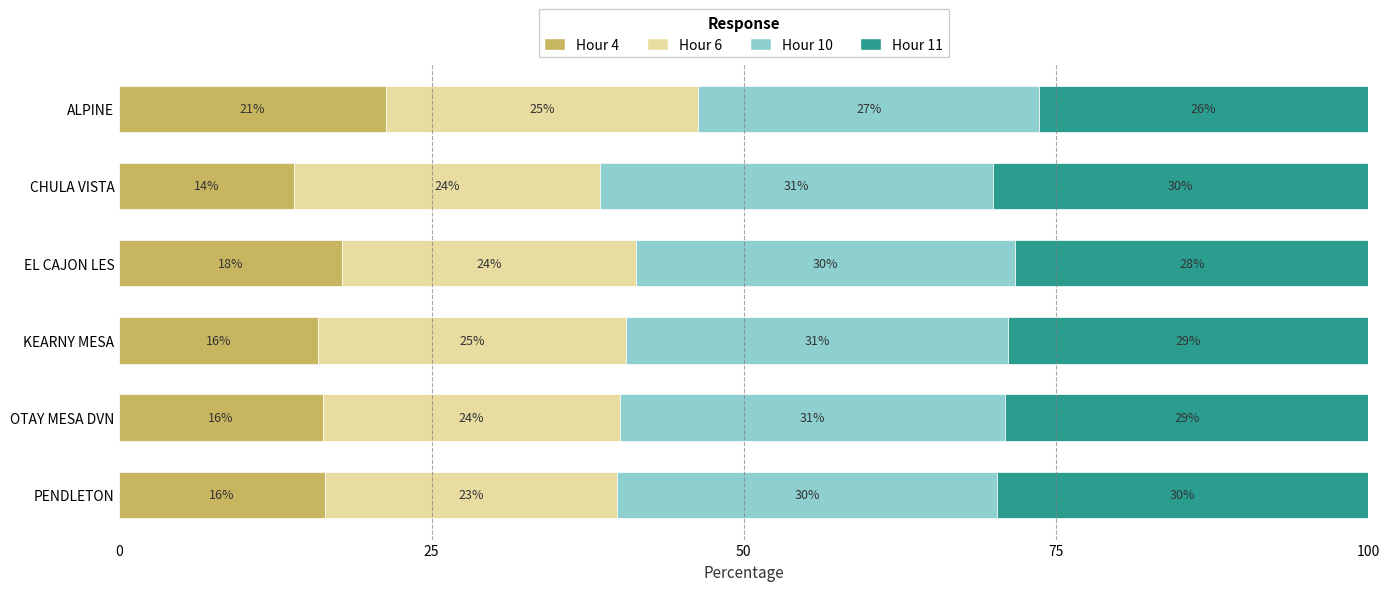

At how many categories does at least one series exceed 31?

1